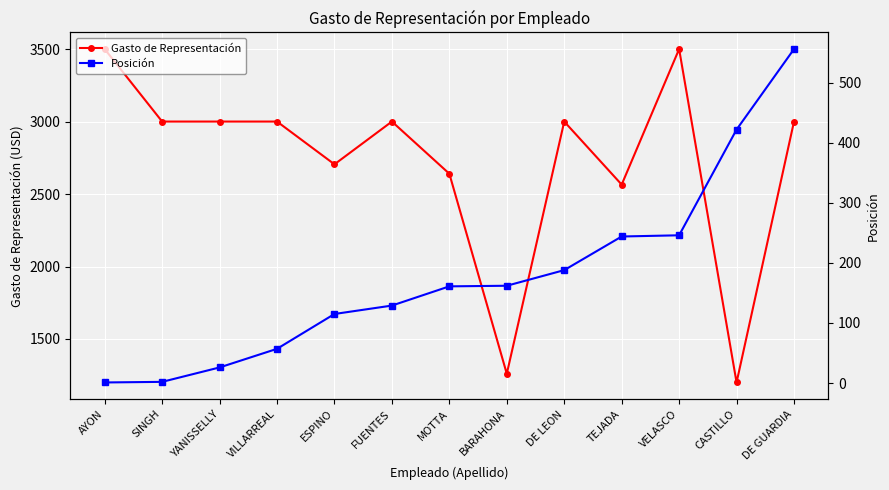

True or false: Gasto de Representación has a value of 2640 at MOTTA.

True